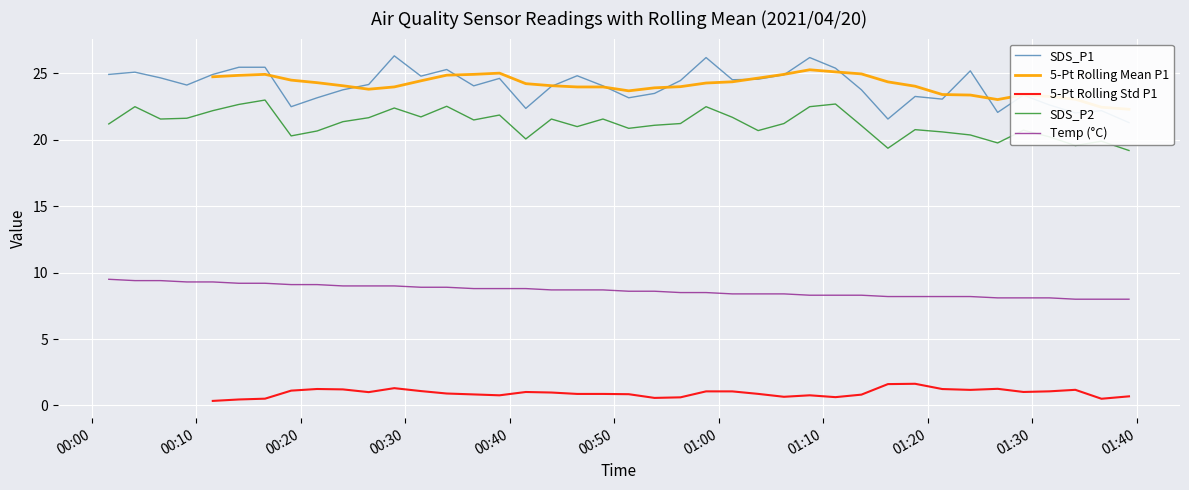

What is the value of the 5-Pt Rolling Std P1 point at the 24th from the left?

1.1